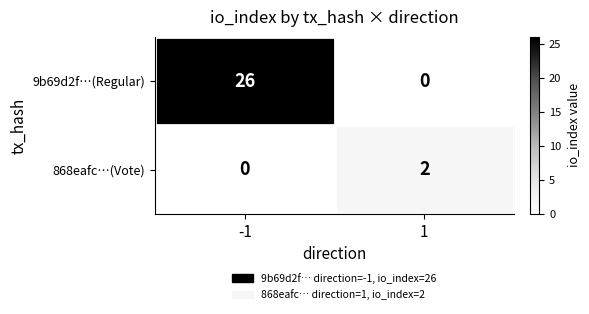

Is it true that 9b69d2f…(Regular) equals 26 at -1?

True